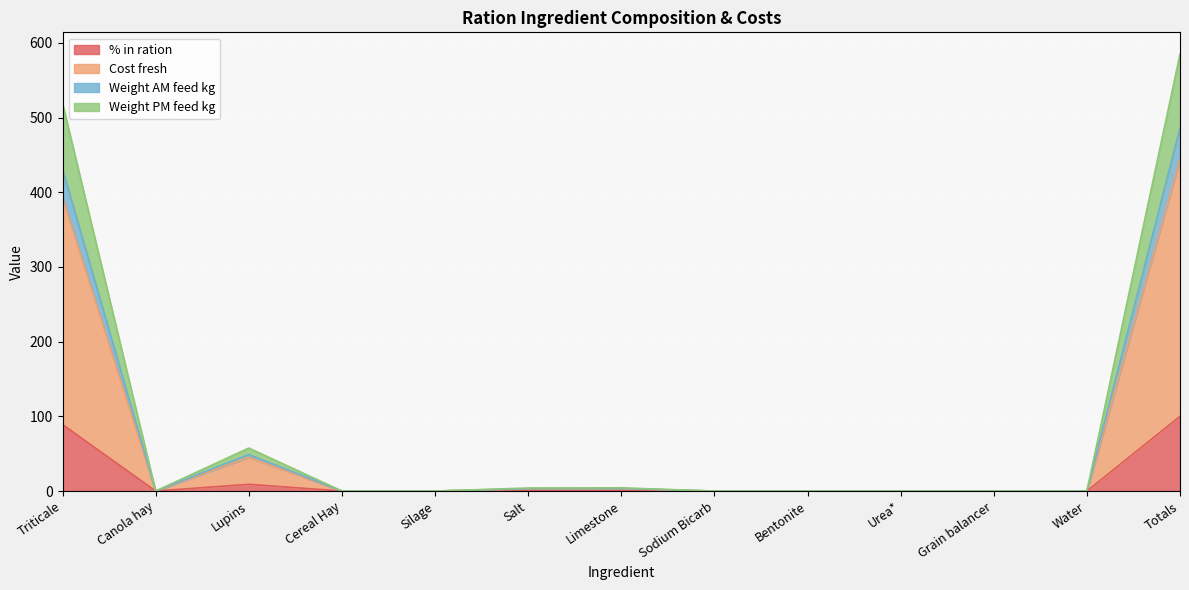

At Limestone, list the series in order from largest to smallest.

Weight AM feed kg, Weight PM feed kg, Cost fresh, % in ration